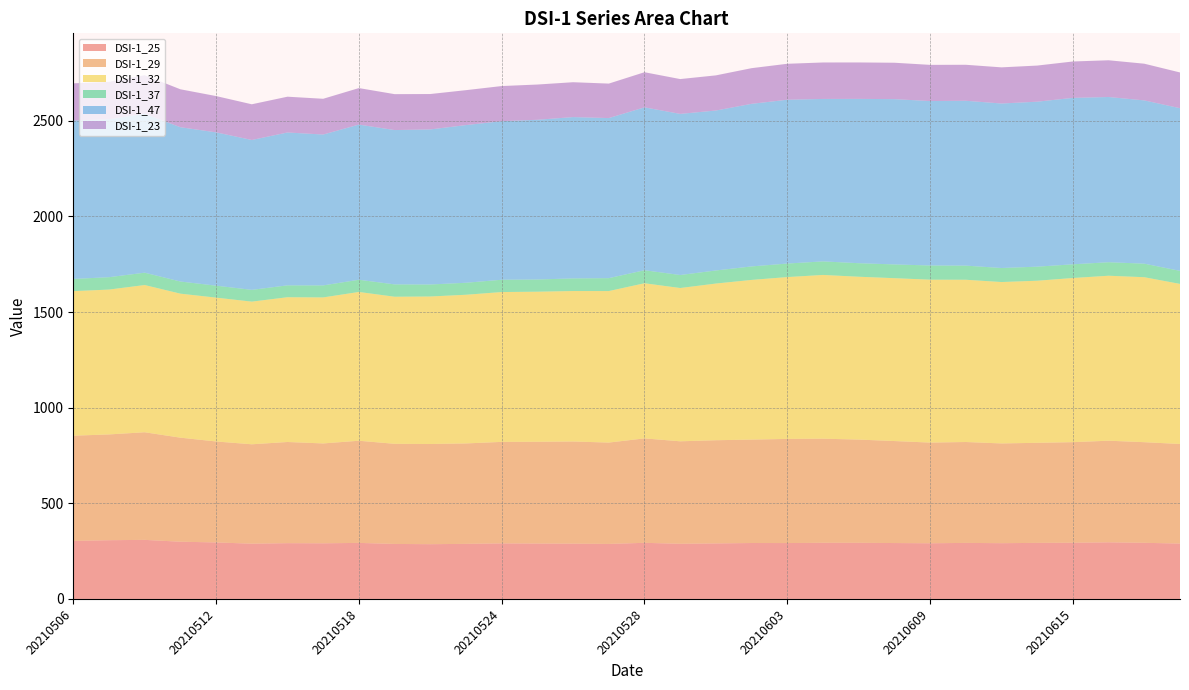

Reading right to left, what are all the values shown in this chart?

DSI-1_25: 20210618=289.5	20210617=293.4	20210616=296.0	20210615=293.7	20210614=293.0	20210611=291.4	20210610=292.9	20210609=291.0	20210608=292.2	20210607=293.4	20210604=293.5	20210603=292.1	20210602=292.3	20210601=290.2	20210531=288.3	20210528=293.3	20210527=287.6	20210526=289.0	20210525=289.6	20210524=290.4	20210521=287.9	20210520=286.2	20210519=287.5	20210518=292.9	20210517=290.8	20210514=291.5	20210513=288.9	20210512=295.4	20210511=299.1	20210510=308.8	20210507=307.0	20210506=303.2
DSI-1_29: 20210618=520.5	20210617=526.0	20210616=531.2	20210615=525.9	20210614=523.1	20210611=521.5	20210610=527.4	20210609=526.4	20210608=533.3	20210607=539.6	20210604=544.2	20210603=544.4	20210602=540.6	20210601=539.5	20210531=535.7	20210528=546.0	20210527=529.8	20210526=534.1	20210525=532.0	20210524=530.6	20210521=525.1	20210520=523.7	20210519=523.4	20210518=534.0	20210517=522.0	20210514=528.9	20210513=519.6	20210512=527.8	20210511=543.9	20210510=562.5	20210507=552.9	20210506=550.1
DSI-1_32: 20210618=836.9	20210617=862.5	20210616=862.5	20210615=858.2	20210614=847.4	20210611=843.8	20210610=848.3	20210609=851.7	20210608=851.5	20210607=851.4	20210604=856.1	20210603=846.1	20210602=834.9	20210601=819.1	20210531=801.4	20210528=811.0	20210527=792.2	20210526=786.6	20210525=784.7	20210524=783.4	20210521=777.3	20210520=771.2	20210519=769.0	20210518=777.9	20210517=763.4	20210514=756.8	20210513=745.9	20210512=752.1	20210511=752.9	20210510=769.7	20210507=757.3	20210506=755.8
DSI-1_37: 20210618=68.2	20210617=70.8	20210616=70.6	20210615=71.6	20210614=73.5	20210611=73.3	20210610=73.9	20210609=74.2	20210608=71.9	20210607=70.8	20210604=70.9	20210603=70.7	20210602=70.6	20210601=68.3	20210531=68.0	20210528=68.1	20210527=67.5	20210526=66.0	20210525=63.9	20210524=64.4	20210521=62.7	20210520=62.8	20210519=64.5	20210518=63.8	20210517=62.8	20210514=62.1	20210513=61.6	20210512=62.5	20210511=63.5	20210510=64.5	20210507=64.7	20210506=63.8
DSI-1_47: 20210618=850.3	20210617=853.5	20210616=863.7	20210615=870.1	20210614=862.5	20210611=860.0	20210610=861.8	20210609=859.6	20210608=864.1	20210607=859.0	20210604=849.2	20210603=856.3	20210602=850.0	20210601=836.2	20210531=842.3	20210528=851.5	20210527=836.9	20210526=843.4	20210525=834.9	20210524=828.9	20210521=824.3	20210520=810.6	20210519=806.8	20210518=811.1	20210517=788.7	20210514=799.2	20210513=783.5	20210512=801.6	20210511=806.6	20210510=830.7	20210507=825.6	20210506=828.3
DSI-1_23: 20210618=186.9	20210617=191.8	20210616=192.1	20210615=190.2	20210614=188.9	20210611=189.0	20210610=188.2	20210609=189.2	20210608=190.3	20210607=190.5	20210604=190.7	20210603=188.1	20210602=186.5	20210601=183.8	20210531=182.1	20210528=183.6	20210527=180.3	20210526=182.3	20210525=184.3	20210524=183.7	20210521=182.6	20210520=185.1	20210519=187.8	20210518=190.9	20210517=186.9	20210514=187.1	20210513=186.7	20210512=189.7	20210511=198.3	20210510=201.8	20210507=195.6	20210506=194.4